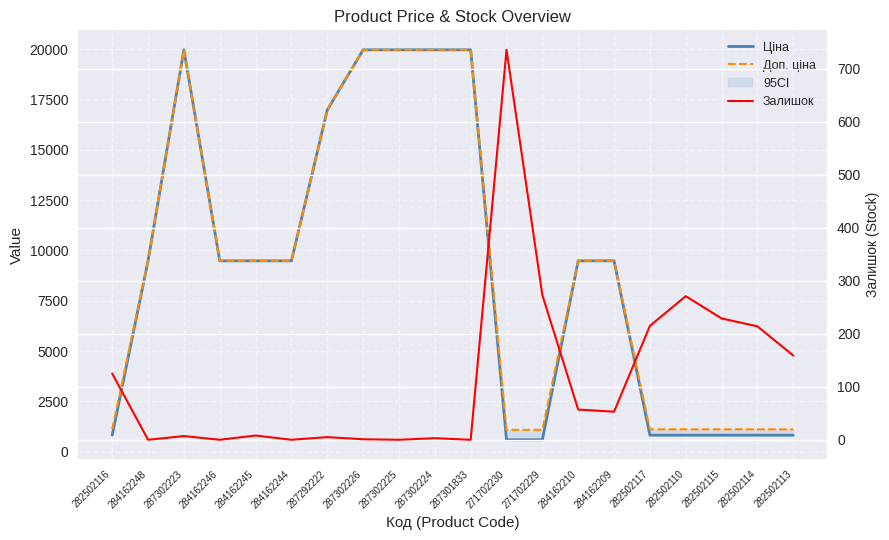

At which label is Доп. ціна closest to 10522?

284162248